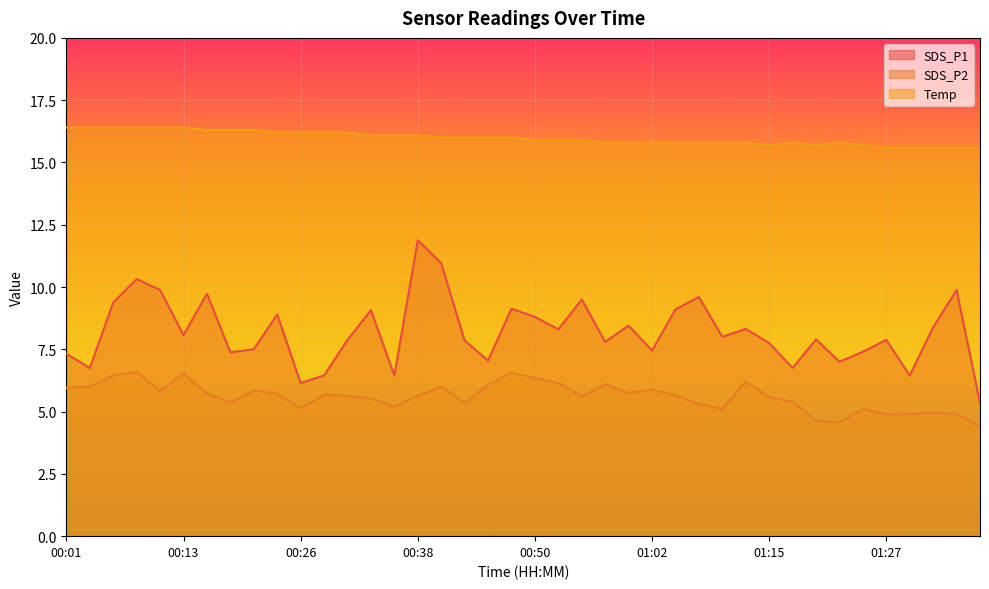

What is the lowest value of the SDS_P1 series?

5.3